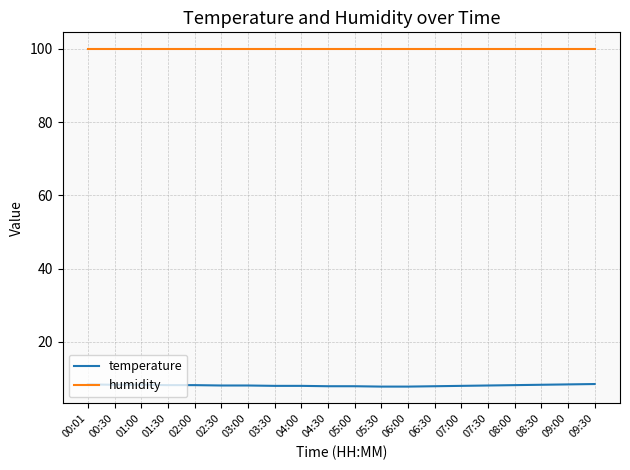

What position from the right is 03:30?

13